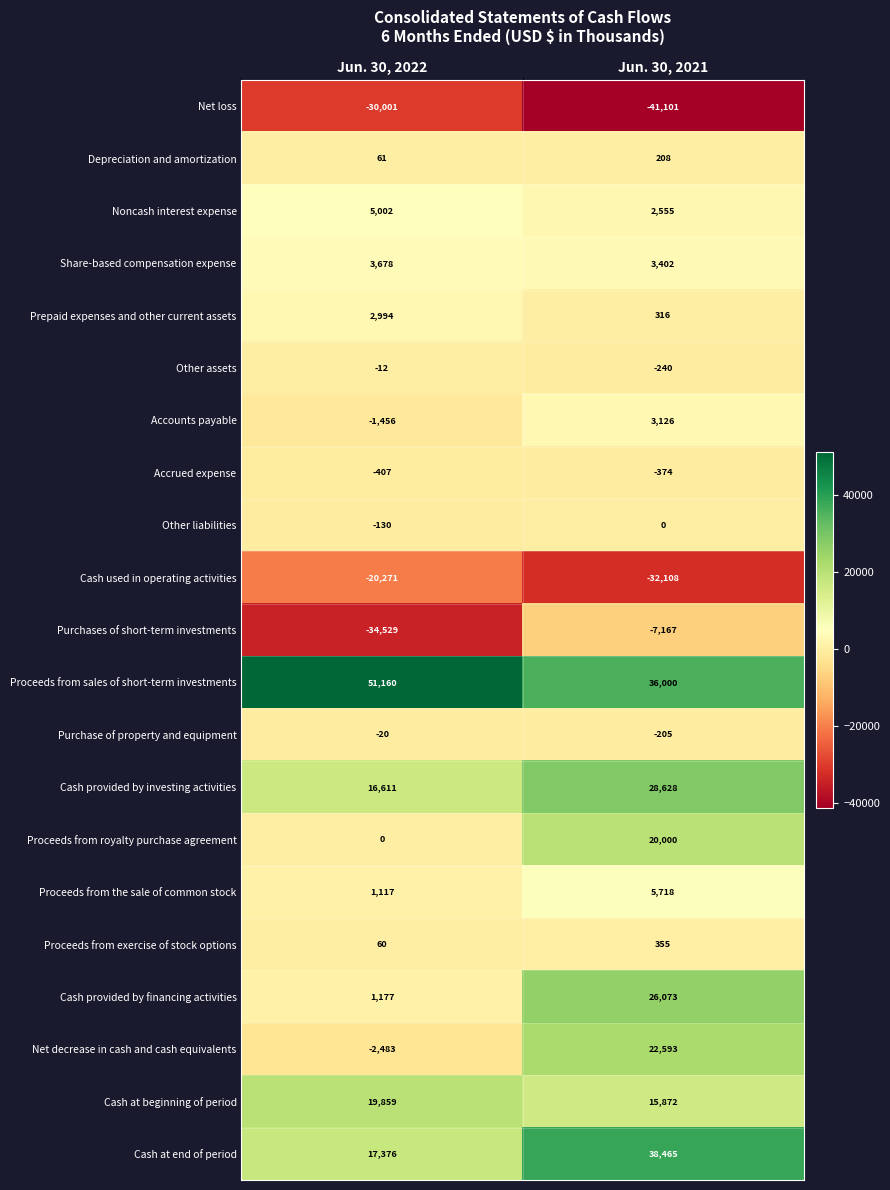

What is the minimum value shown in the chart?

-41101